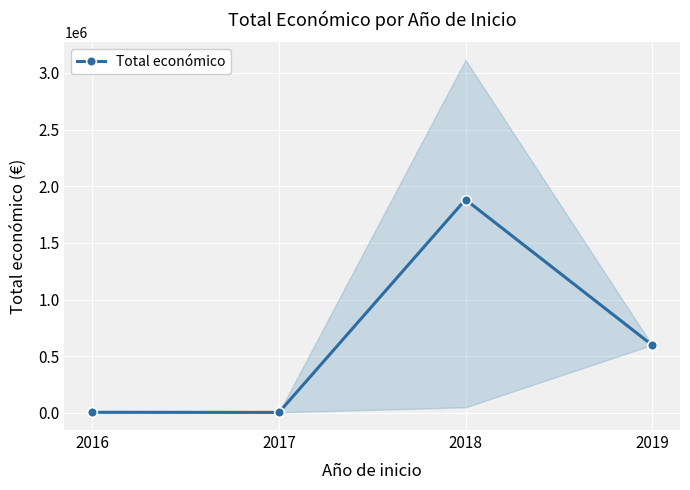

How many points are lower than both their immediate neighbors (excluding endpoints)?

1